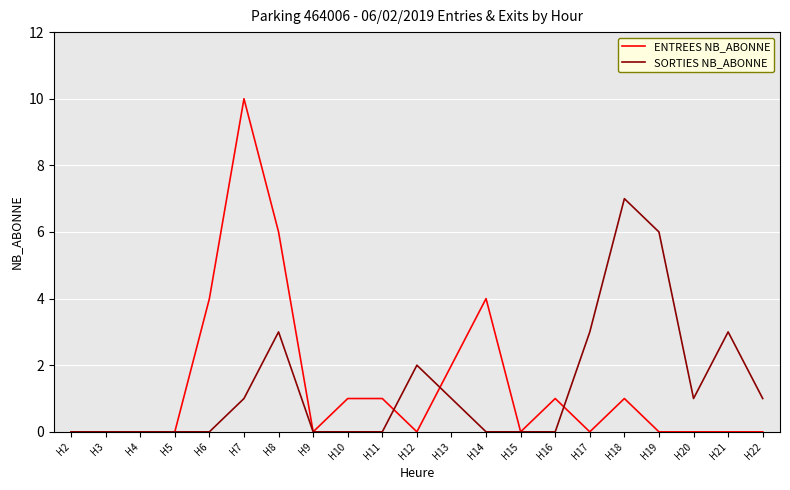

What are all the series names shown in the legend?

ENTREES NB_ABONNE, SORTIES NB_ABONNE